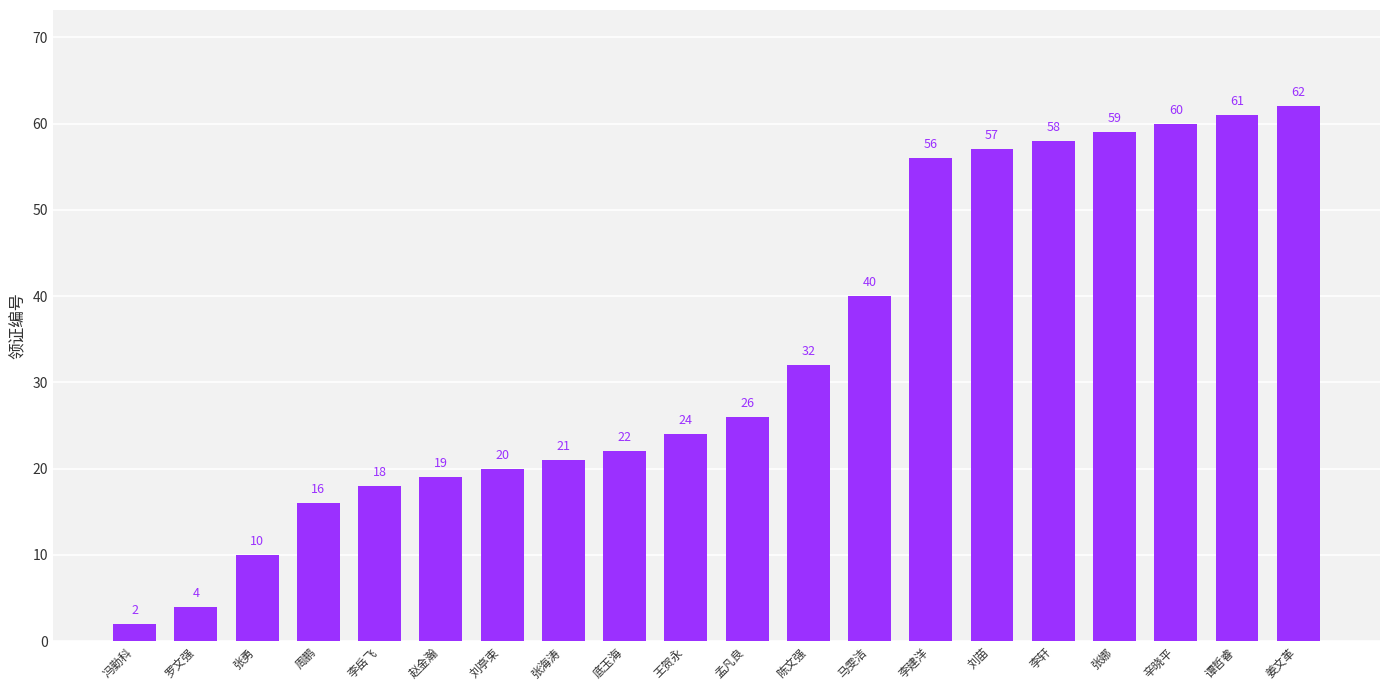

Reading left to right, list all the values displayed in this chart.

冯勤科=2	罗文强=4	张勇=10	周鹏=16	李岳飞=18	赵金瀚=19	刘亭束=20	张海涛=21	底玉海=22	王贺永=24	孟凡良=26	陈文强=32	马雯洁=40	李建洋=56	刘苗=57	李轩=58	张娜=59	辛晓平=60	谭哲睿=61	姜文革=62